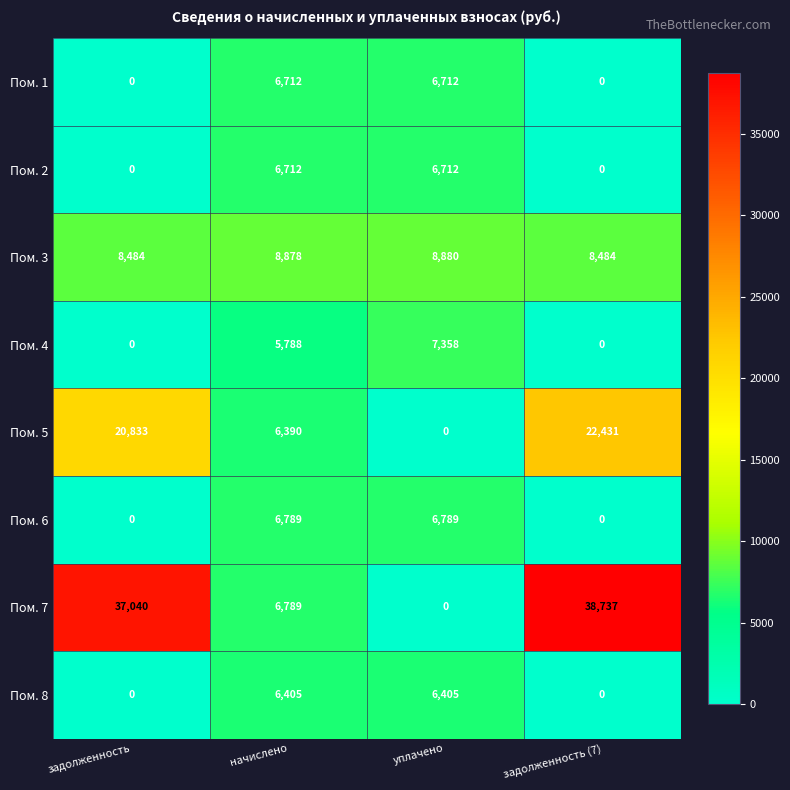

Is it true that Пом. 4 equals 0 at задолженность?

True